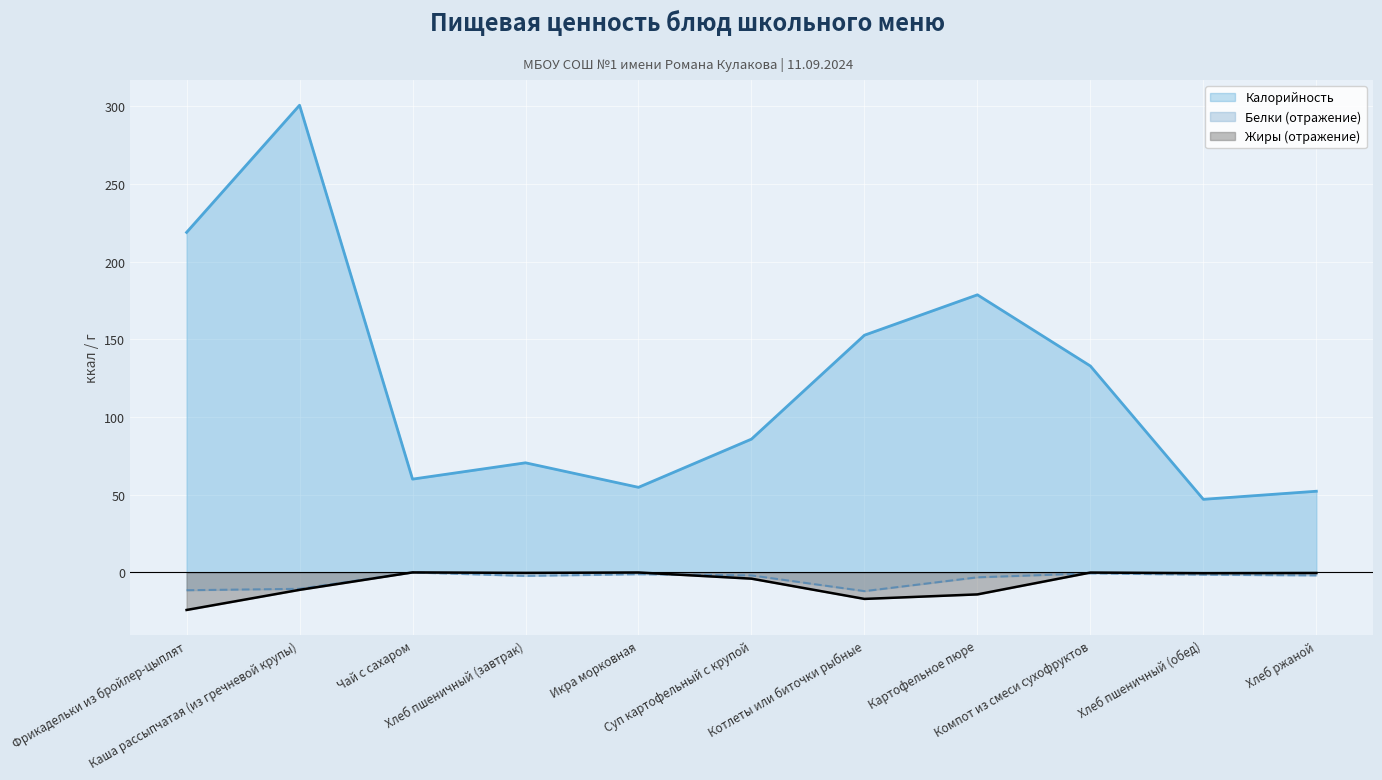

What is the maximum value for Белки?

-0.1